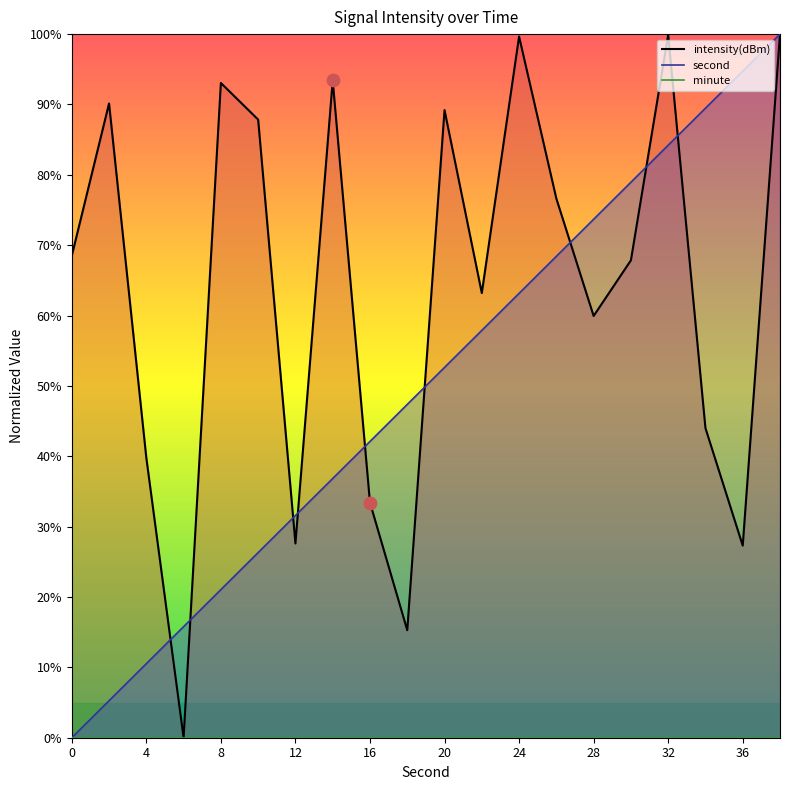

Which series has the widest spread of Y values?

second